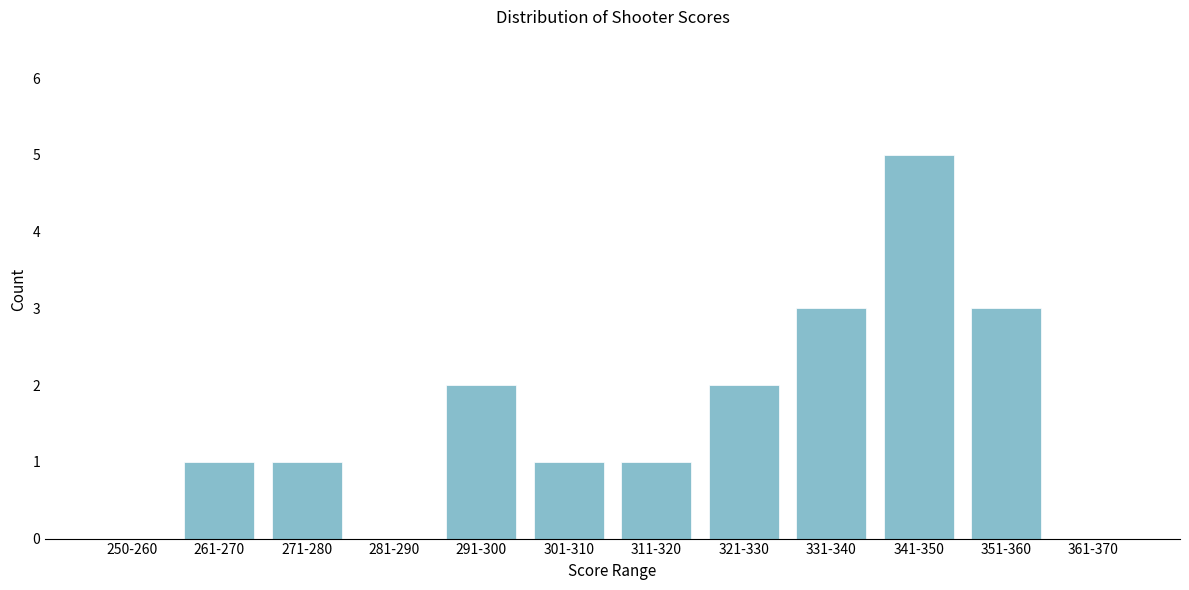

Reading left to right, list all the values displayed in this chart.

250-260=0	261-270=1	271-280=1	281-290=0	291-300=2	301-310=1	311-320=1	321-330=2	331-340=3	341-350=5	351-360=3	361-370=0